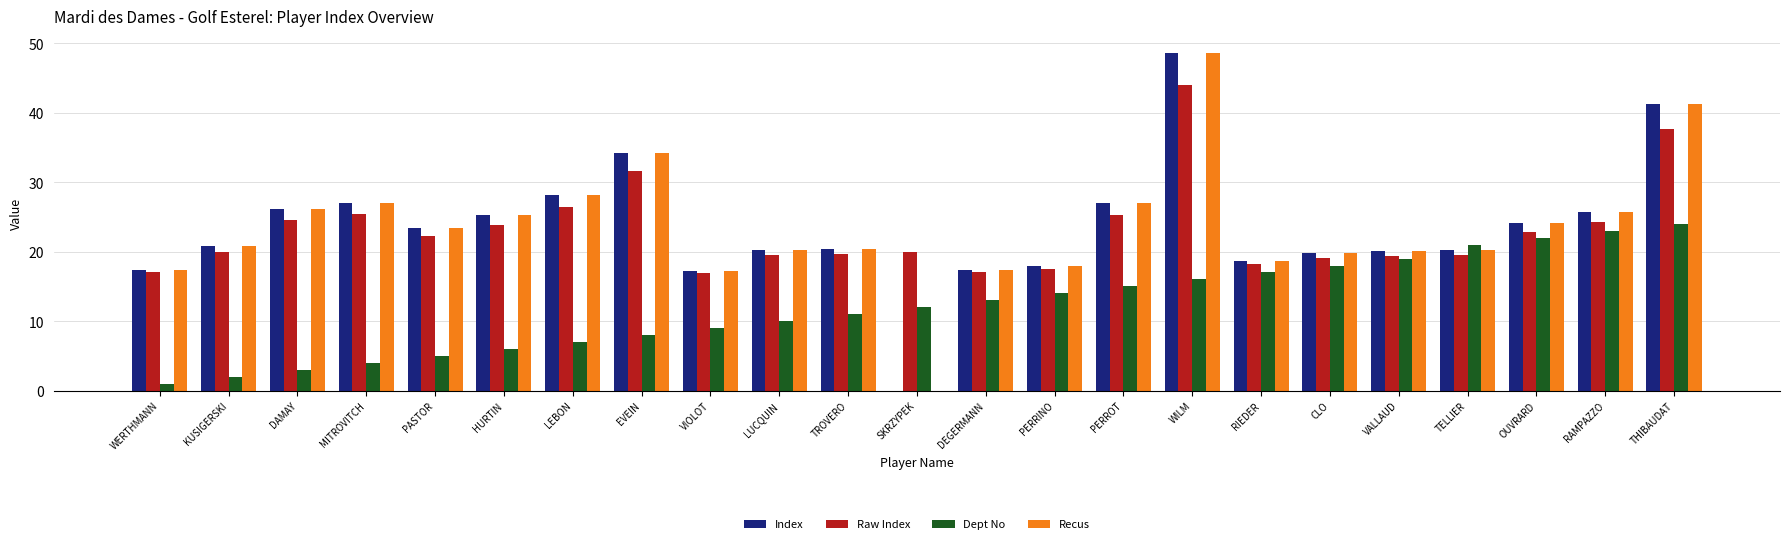

How many values in Index are above zero?

22